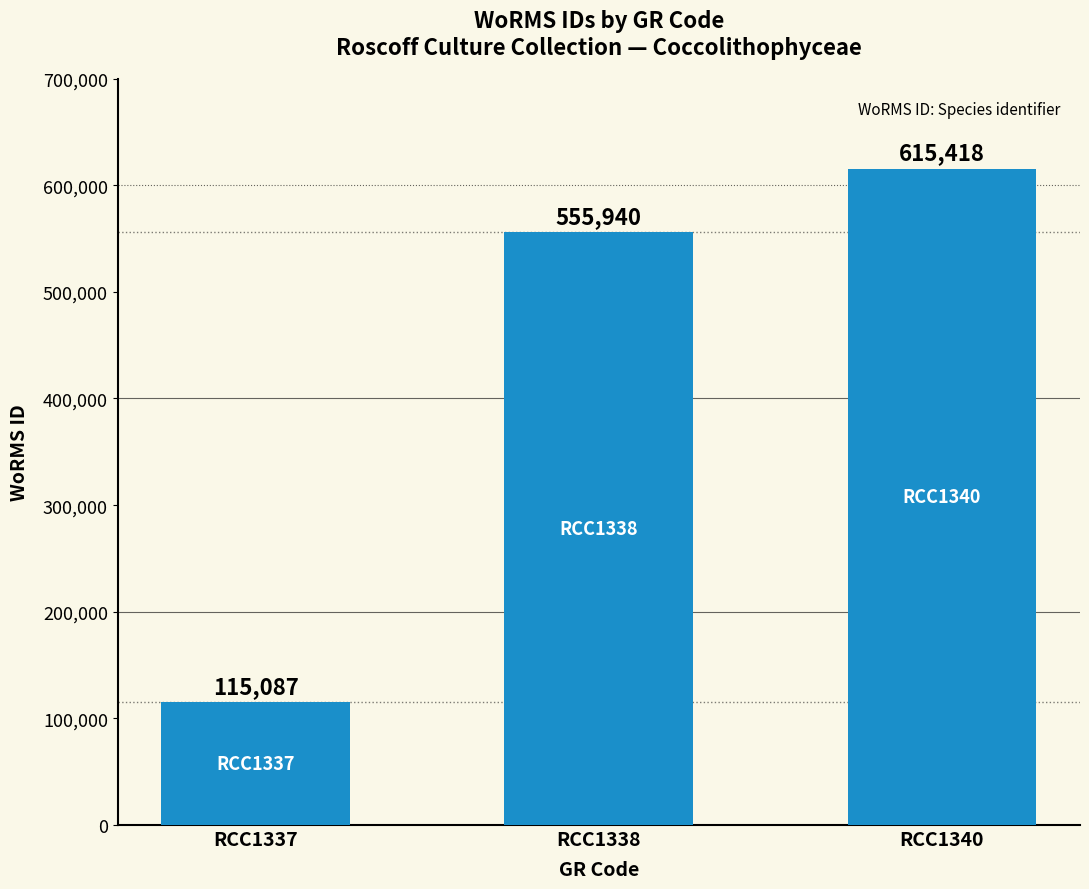

Which label corresponds to the largest value in the chart?

RCC1340